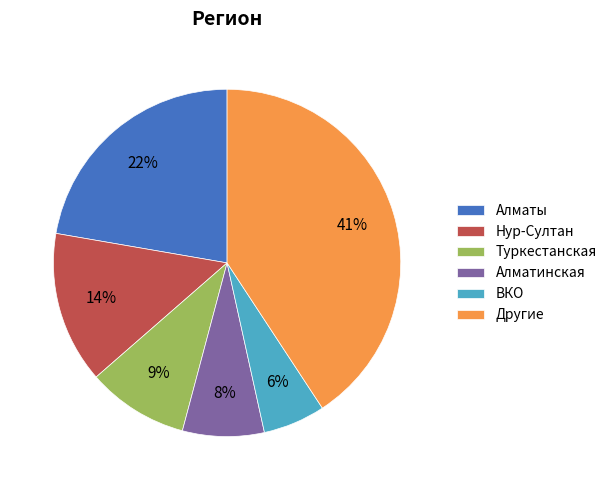

To the nearest percent, what is the average slice percentage?

17%